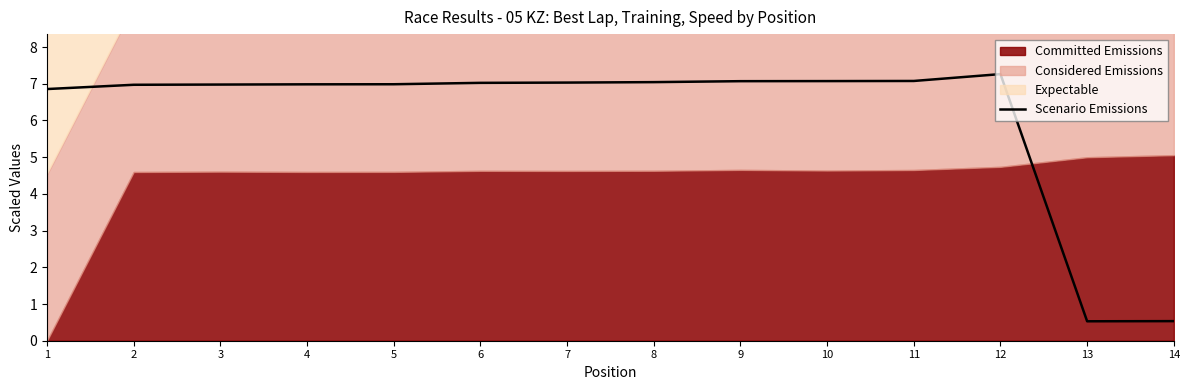

What value does the data have at 1?

6.9